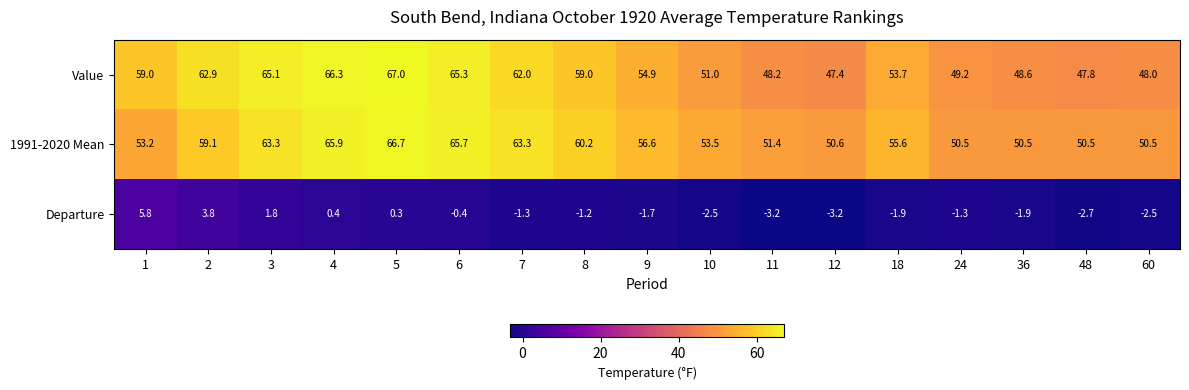

At how many categories does at least one series exceed 24?

17